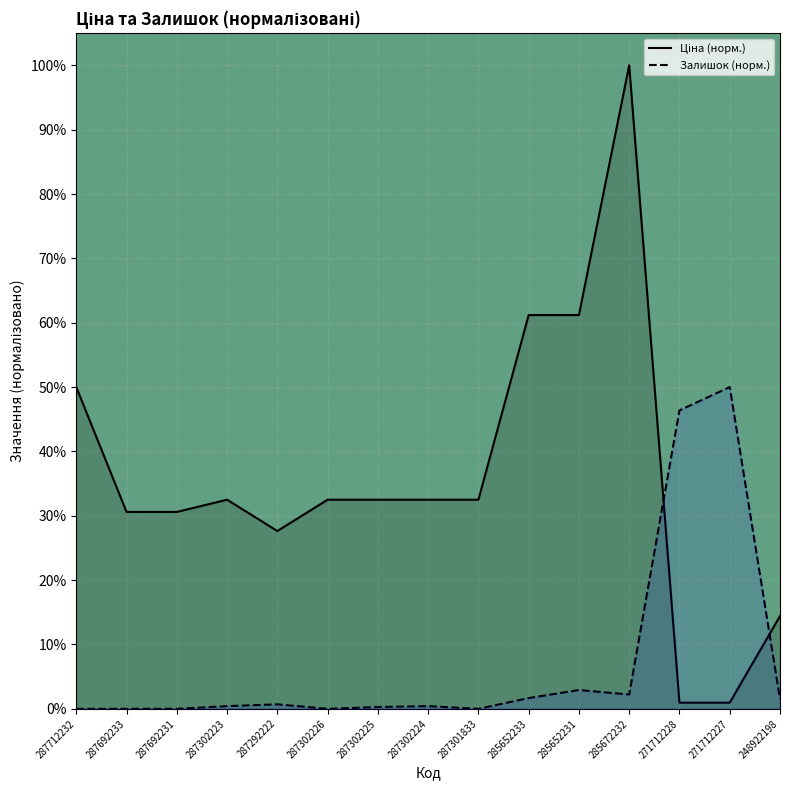

Which category has the highest value in the Залишок (норм.) series?

271712227